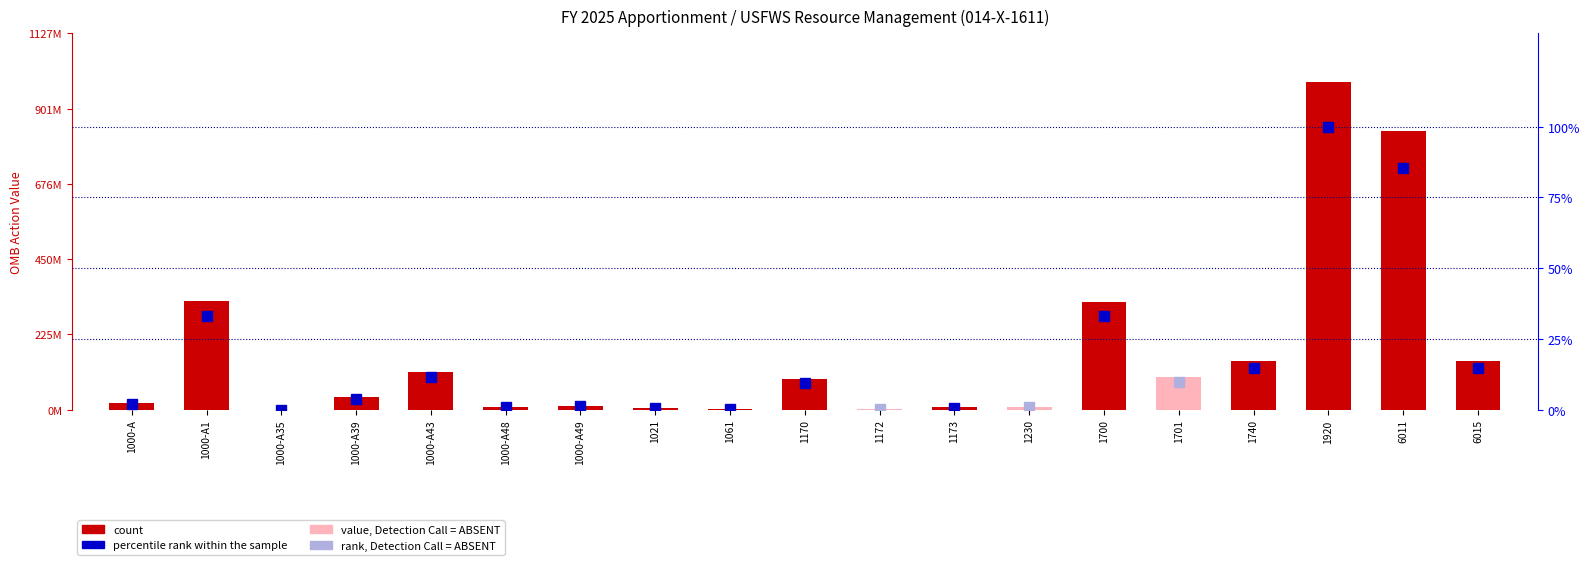

The value at 6011 is 581398289. True or false?

False